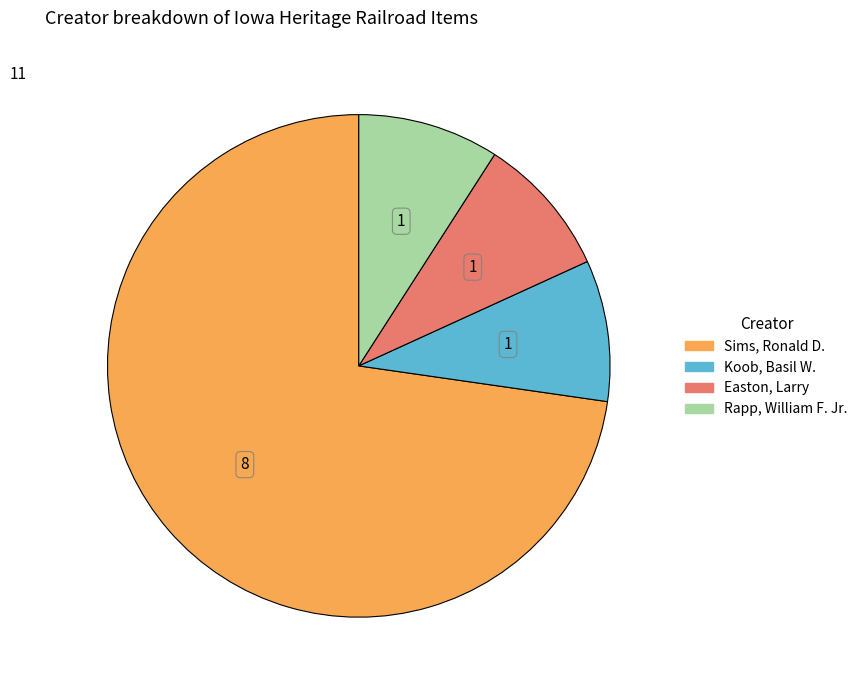

Count the number of slices in the pie.

4